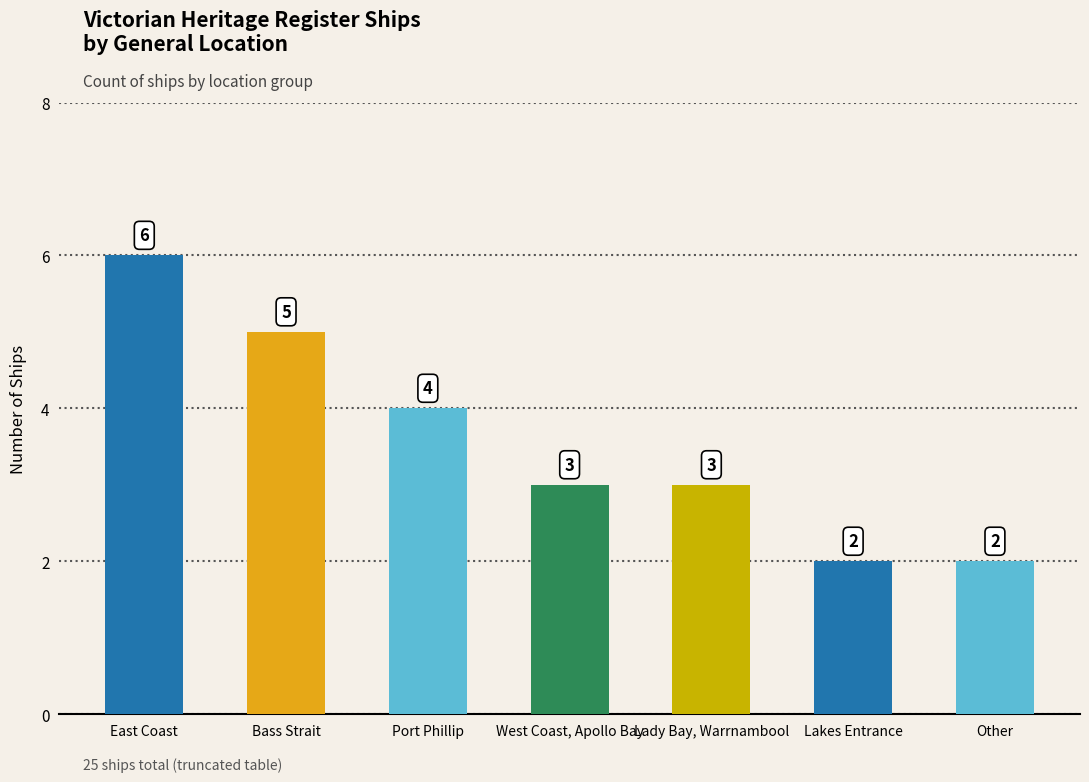

What is the greatest value displayed?

6